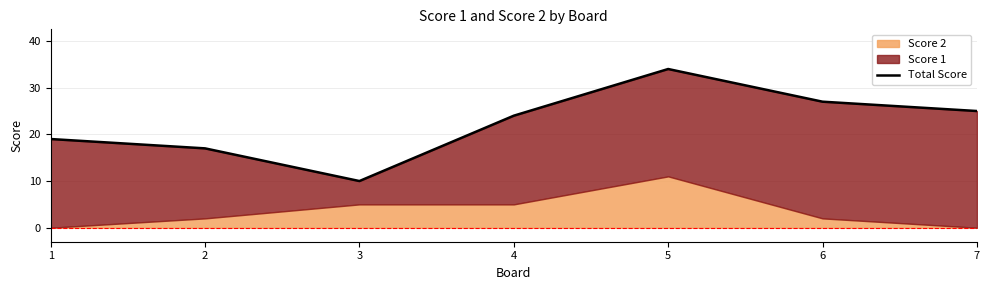

Which category has the highest value across all series?

5